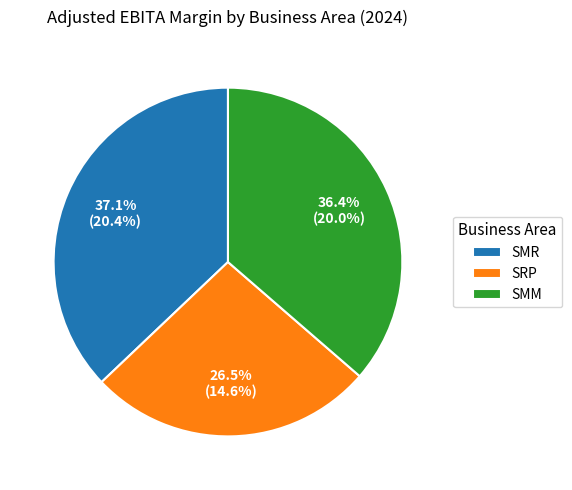

Which has a higher value, SRP or SMR?

SMR